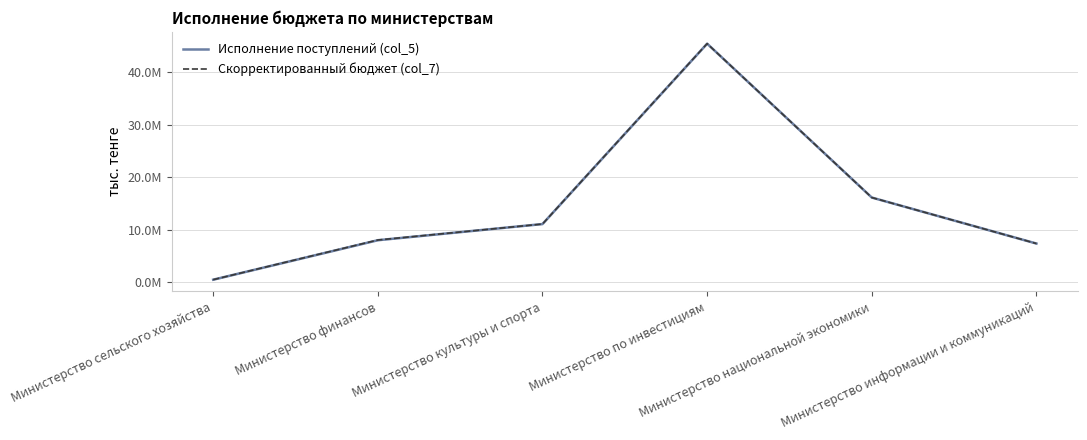

List the series in order of their peak value, highest first.

Скорректированный бюджет (col_7), Исполнение поступлений (col_5)